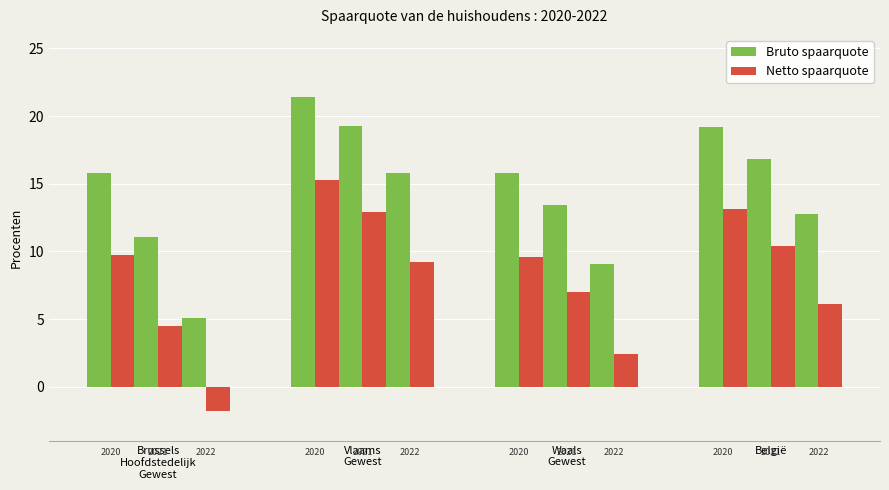

What are all the series names shown in the legend?

Bruto spaarquote, Netto spaarquote